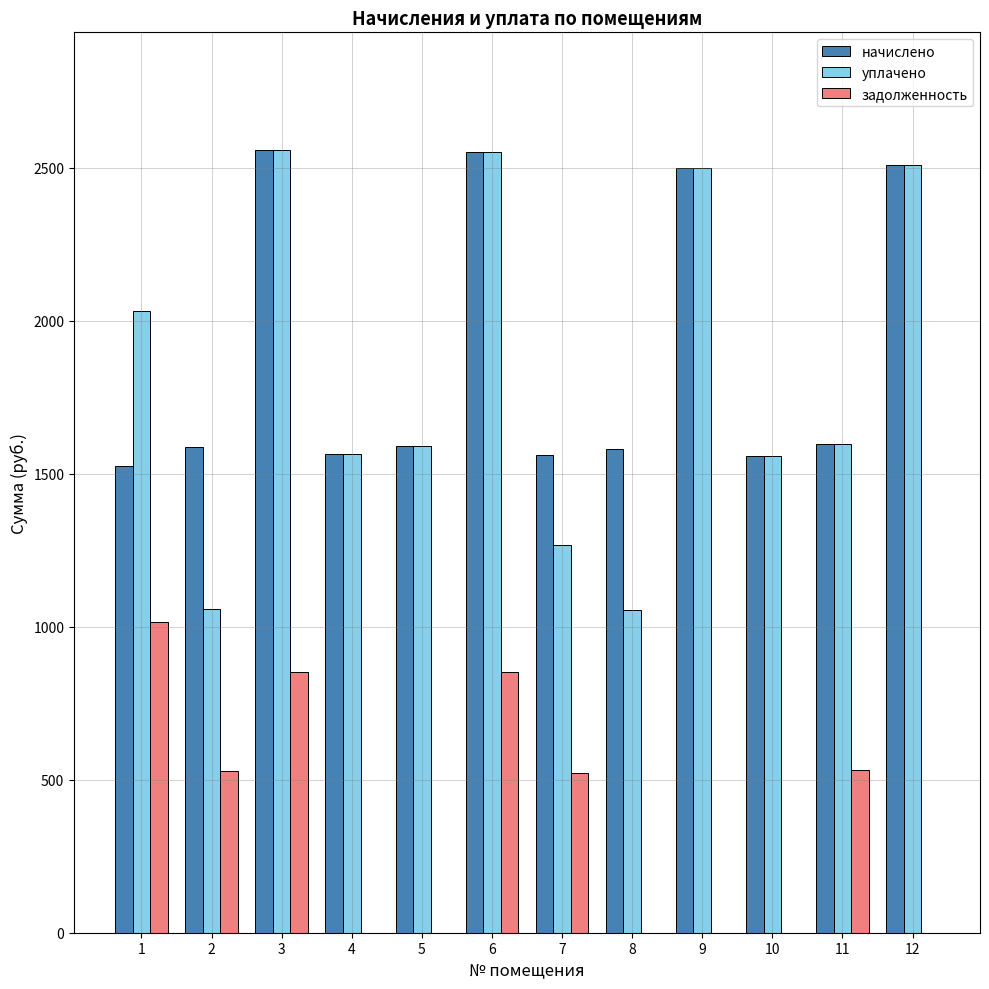

How many categories are shown in the chart?

12